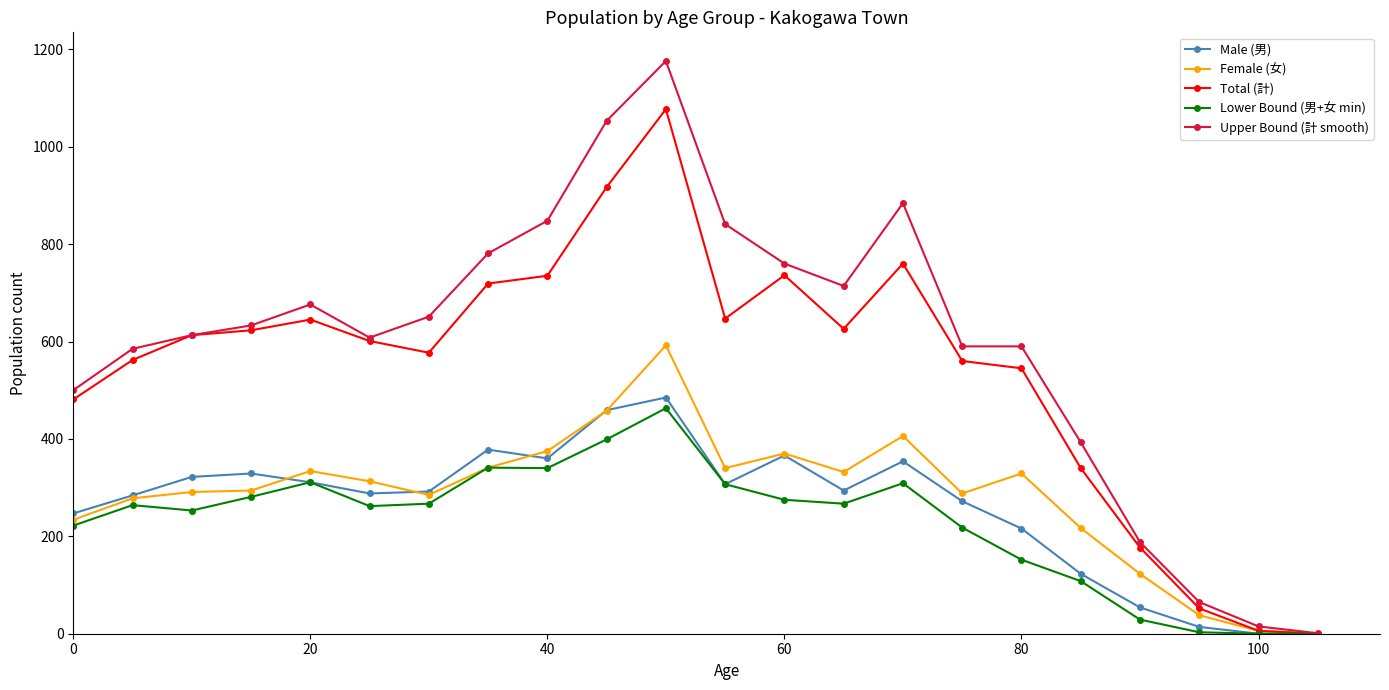

What is the highest value of the Female (女) series?

592